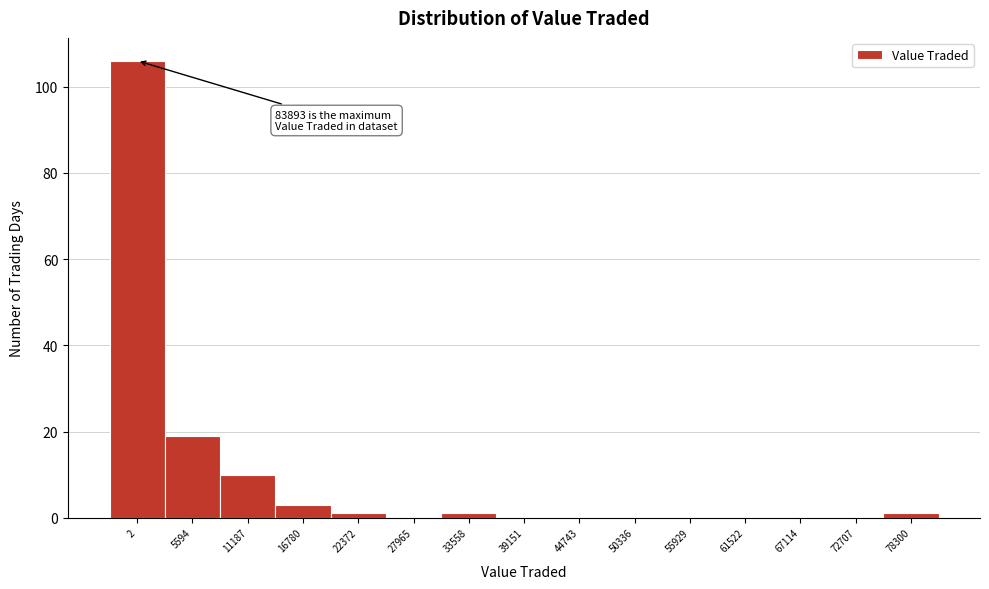

Reading right to left, list all the values displayed in this chart.

78300=1	72707=0	67114=0	61522=0	55929=0	50336=0	44743=0	39151=0	33558=1	27965=0	22372=1	16780=3	11187=10	5594=19	2=106